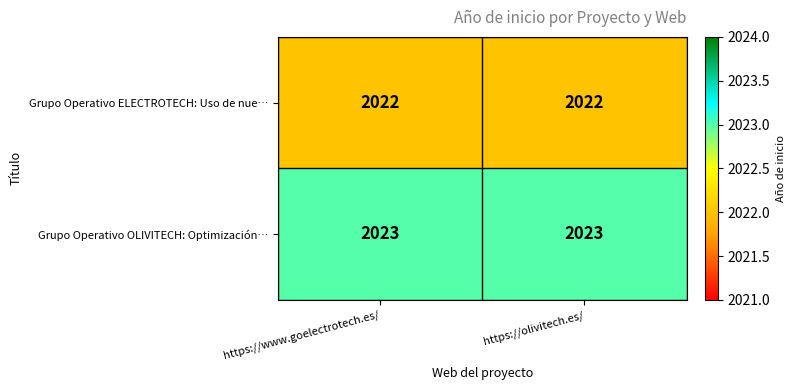

Which series has the largest total across all categories?

Grupo Operativo OLIVITECH: Optimización…